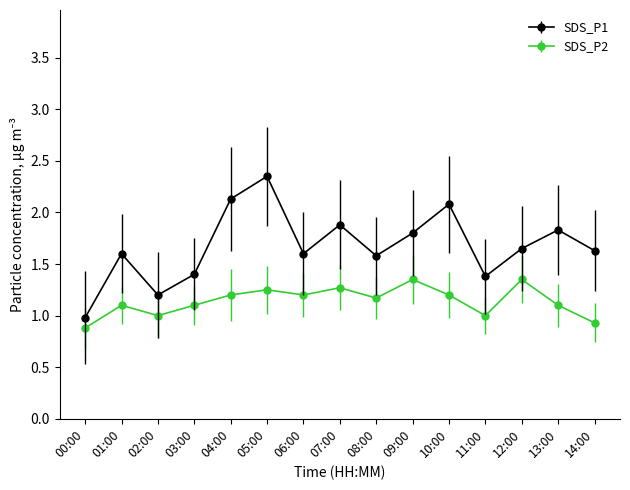

Rank the series at 07:00 from lowest to highest value.

SDS_P2, SDS_P1